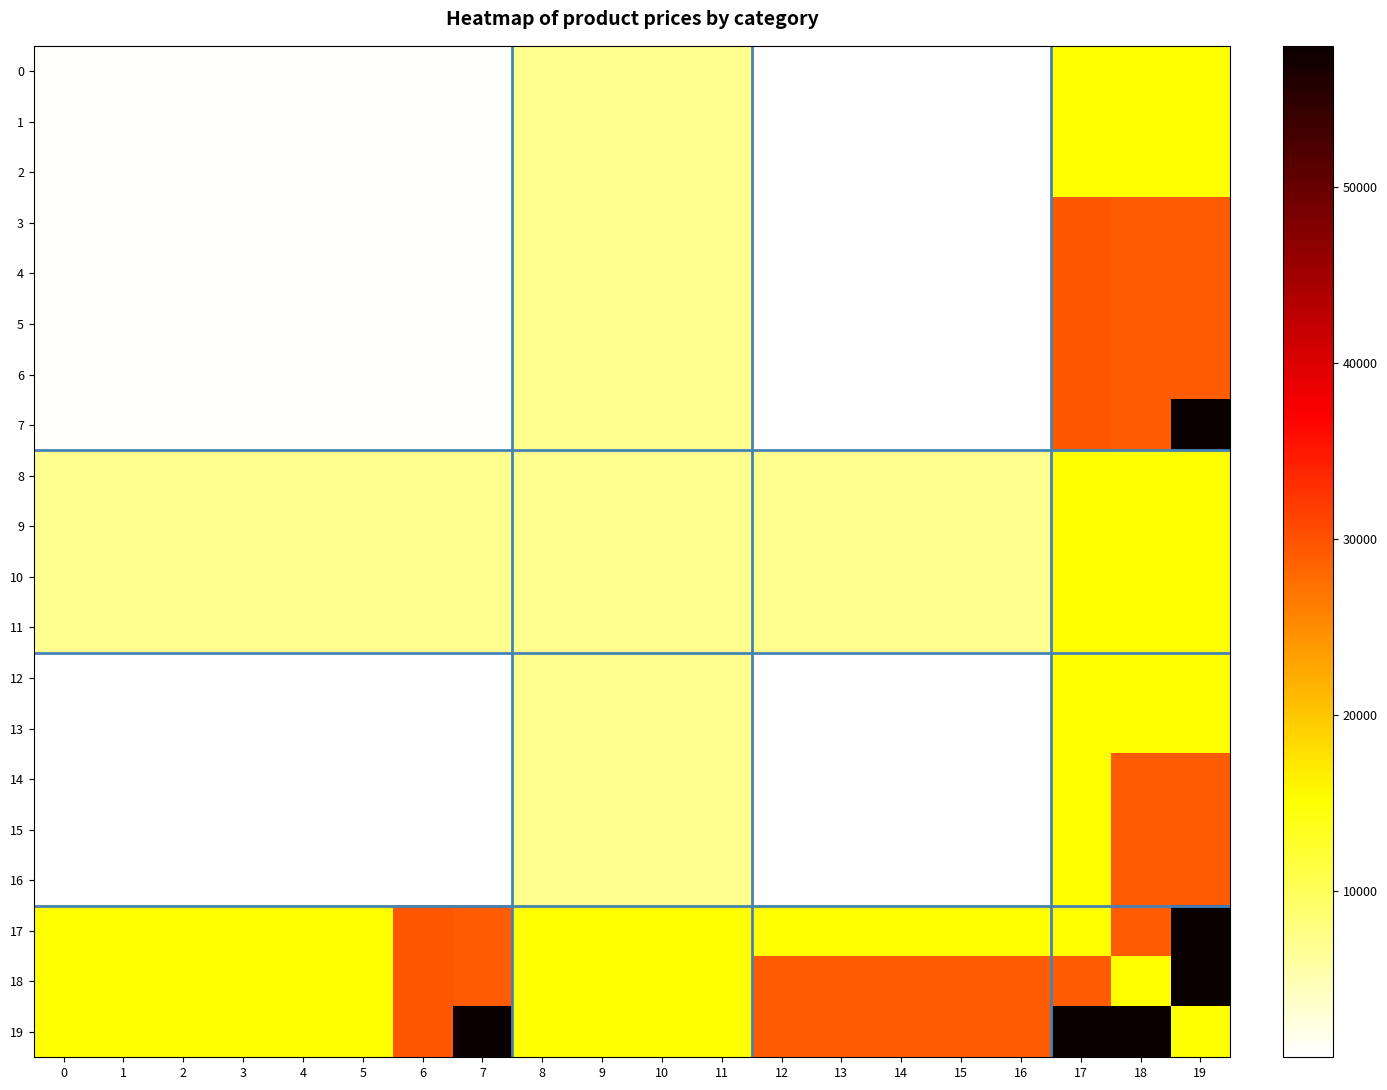

Between 1 and 15, which series saw the biggest shift?

18